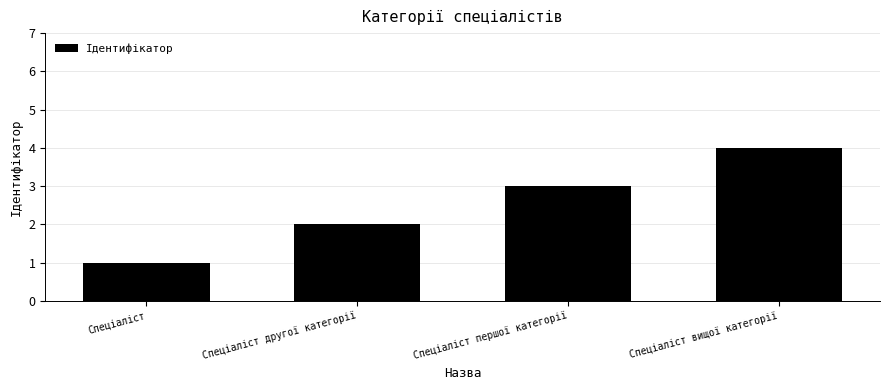

Reading right to left, transcribe all the data shown in this chart.

4	3	2	1